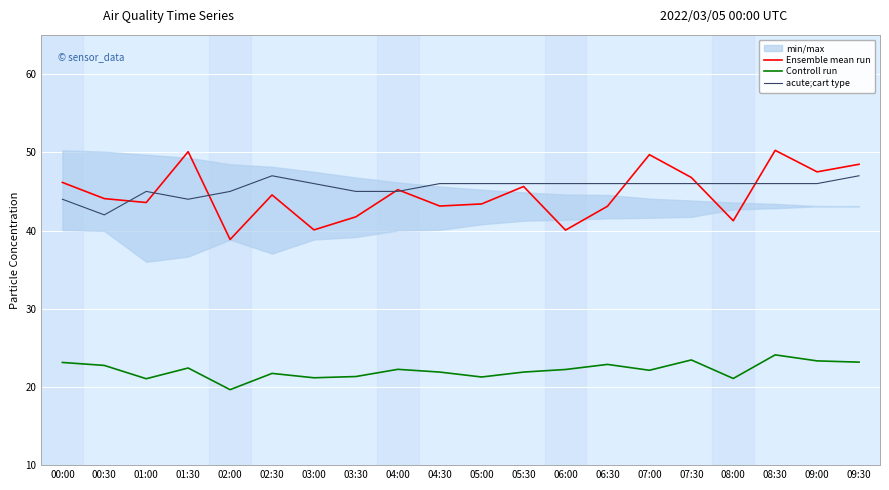

What is the sum of all acute;cart type values?

910.0